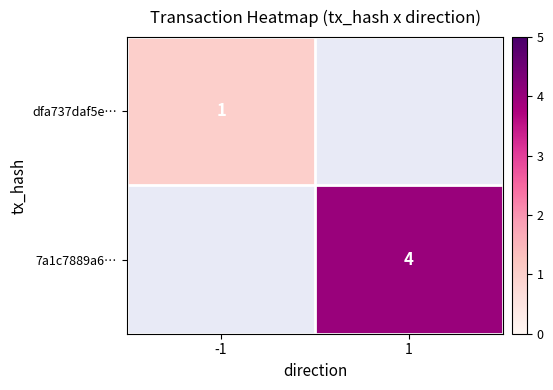

Is it true that 7a1c7889a6… equals 4 at 1?

True